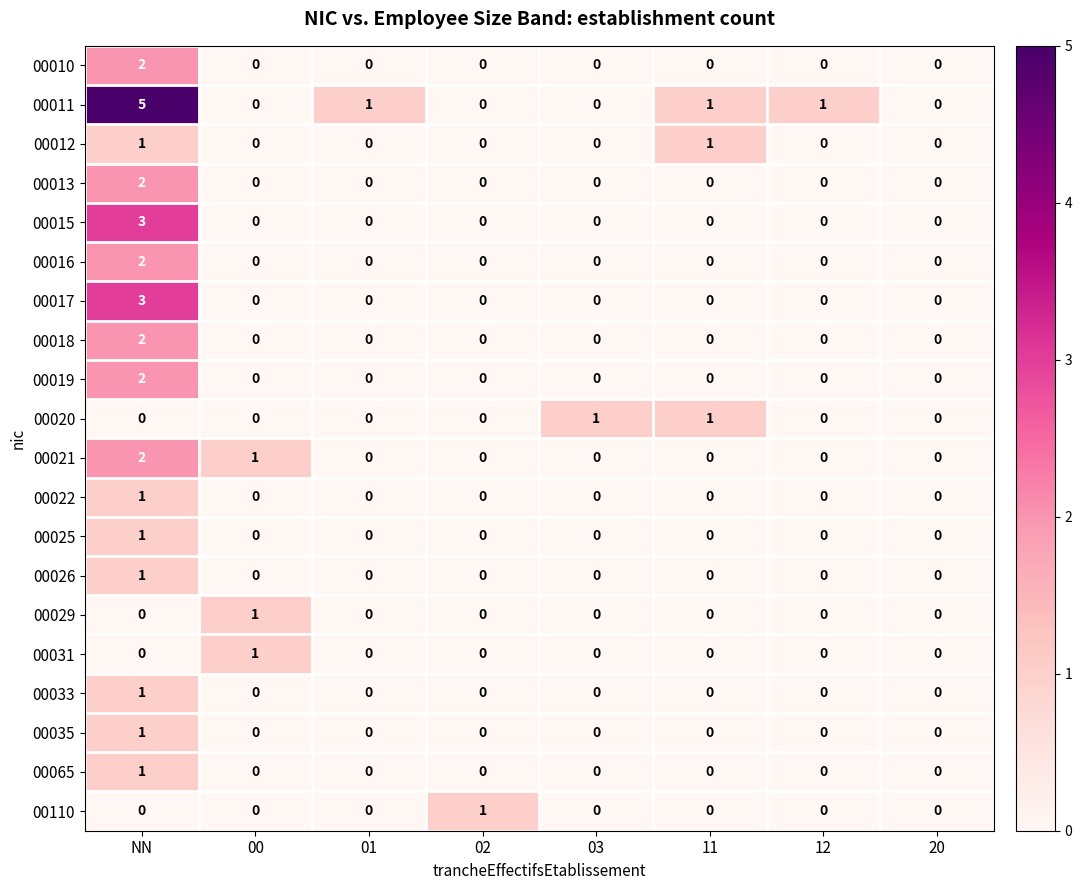

At which category is the sum across all series the highest?

NN